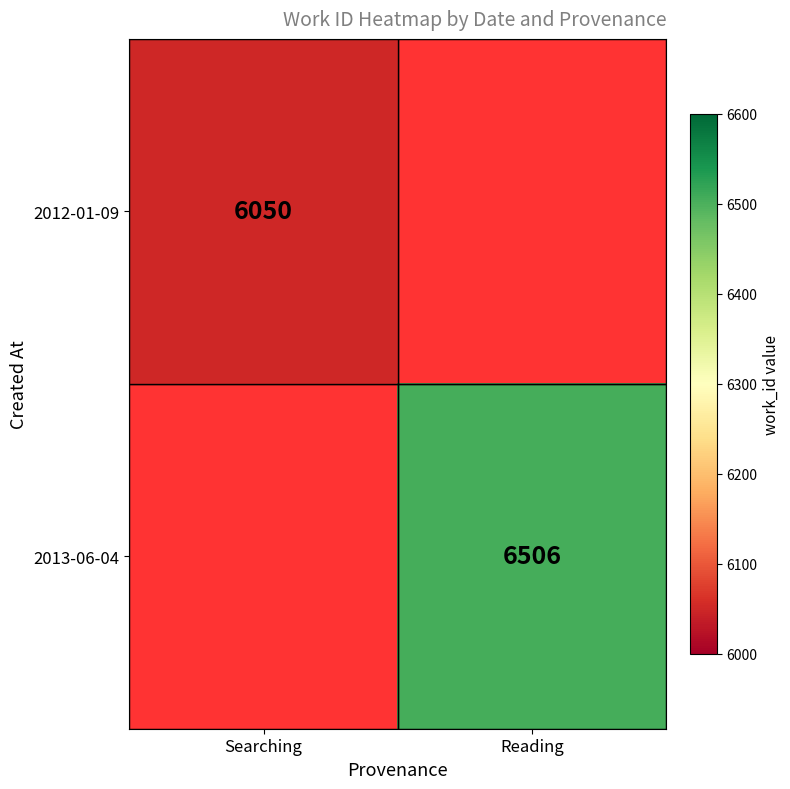

The 2013-06-04 series shows 2984 at Reading. True or false?

False